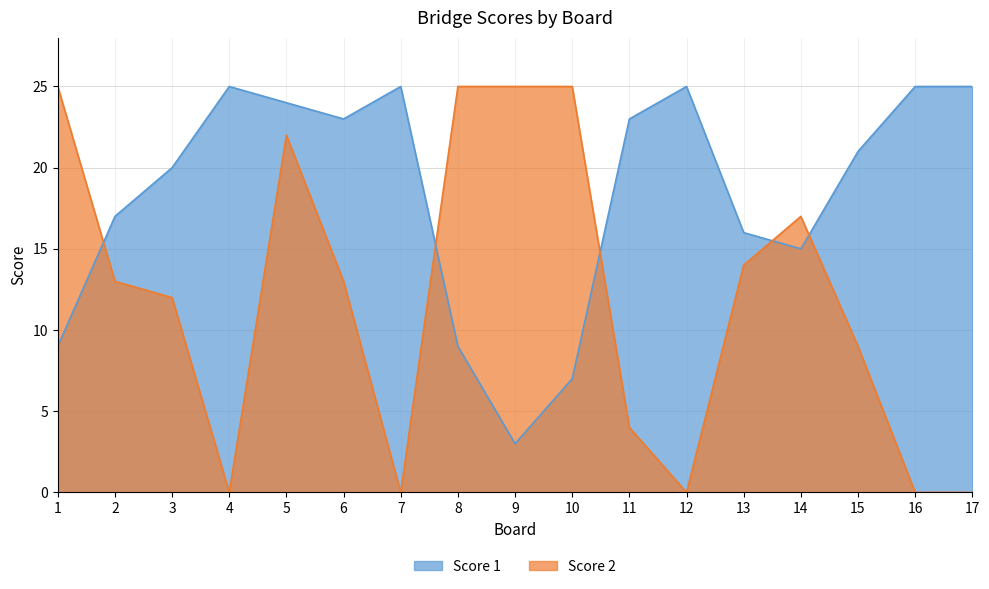

How many values in Score 2 are above zero?

12